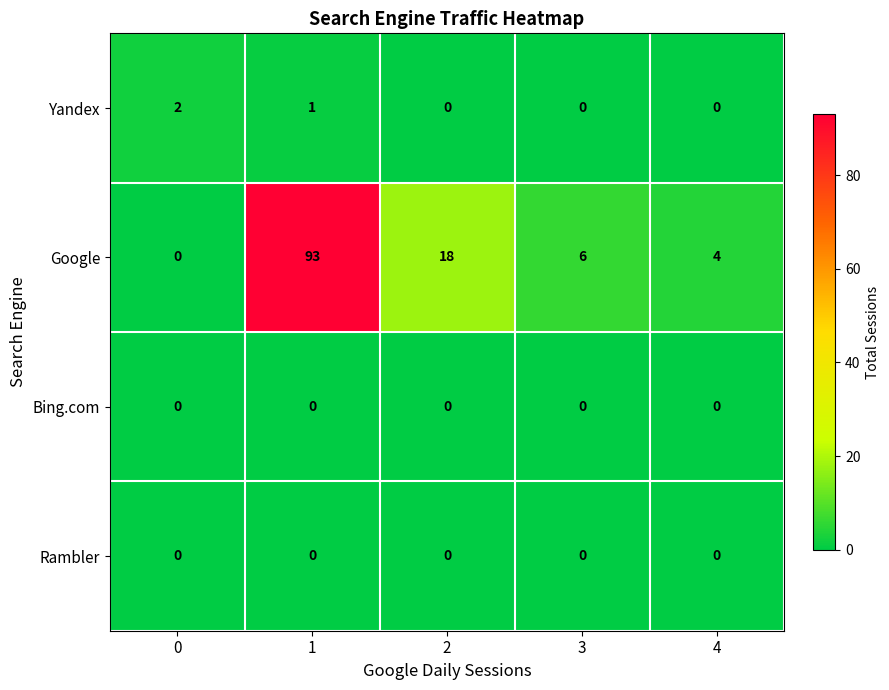

Is it true that Rambler equals 0 at 4?

True